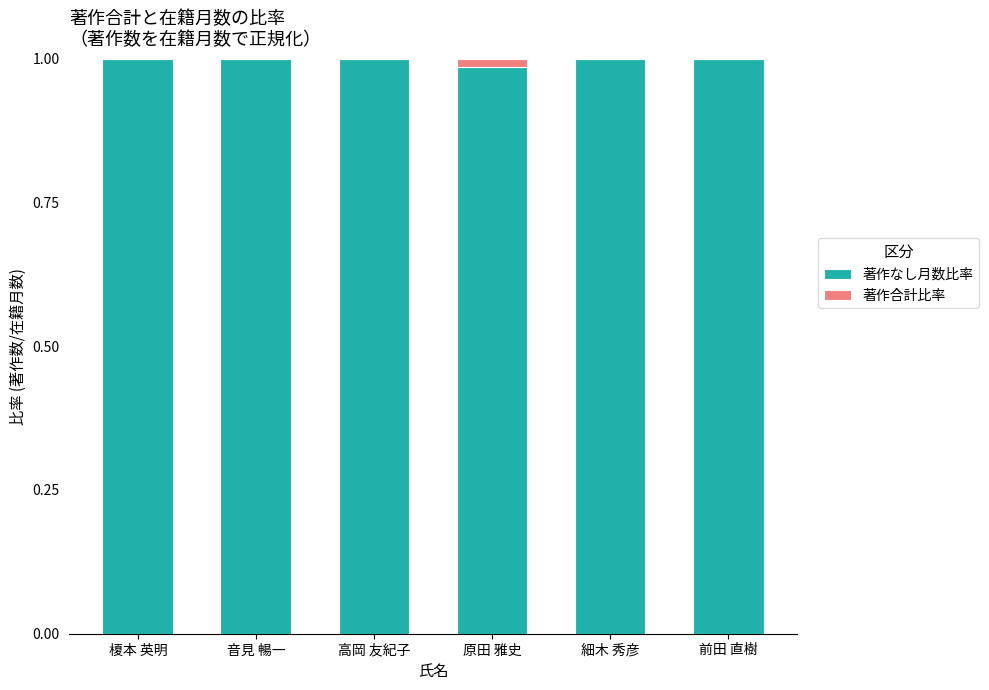

The value of 著作なし月数比率 at 音見 暢一 is 1.0. True or false?

True